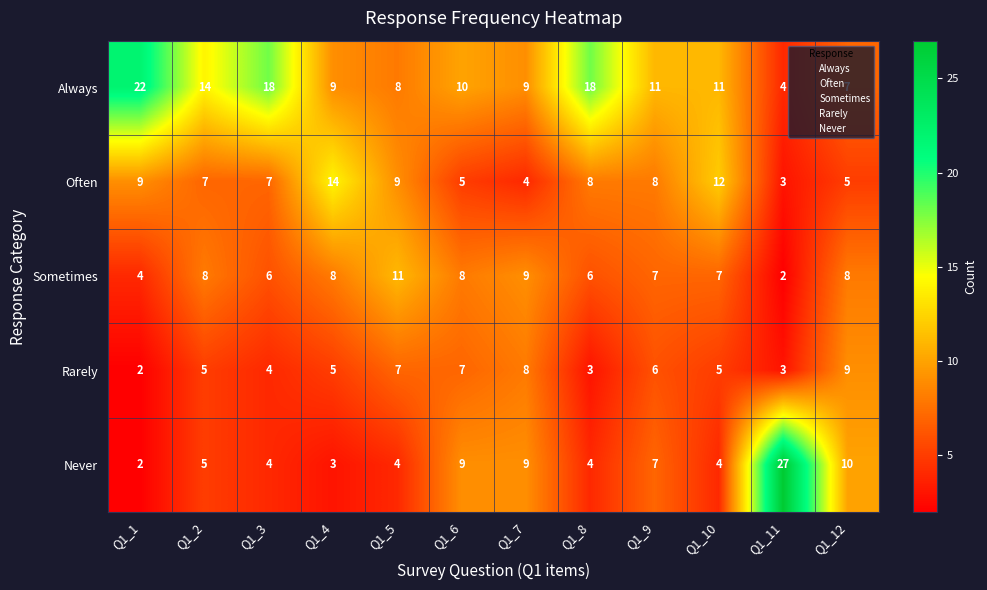

Which series has the largest total across all categories?

Always